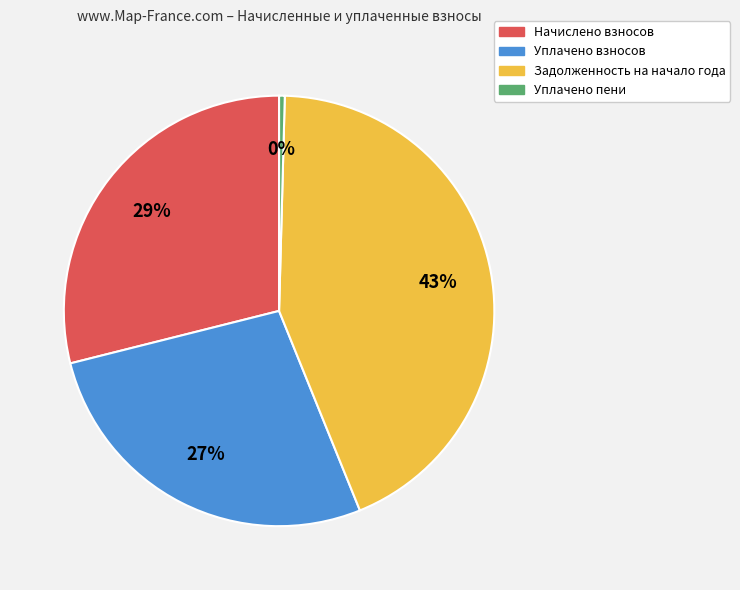

To the nearest percent, what is the average slice percentage?

25%